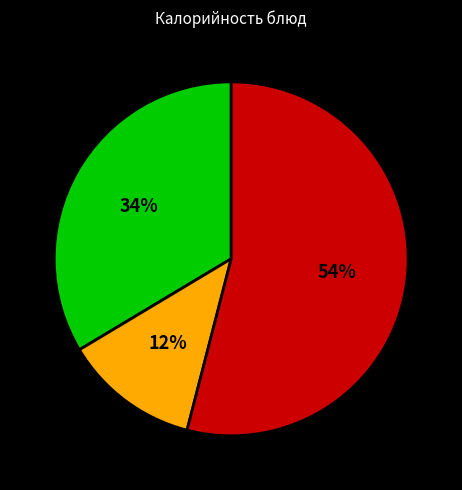

To the nearest percent, what is the average slice percentage?

33%